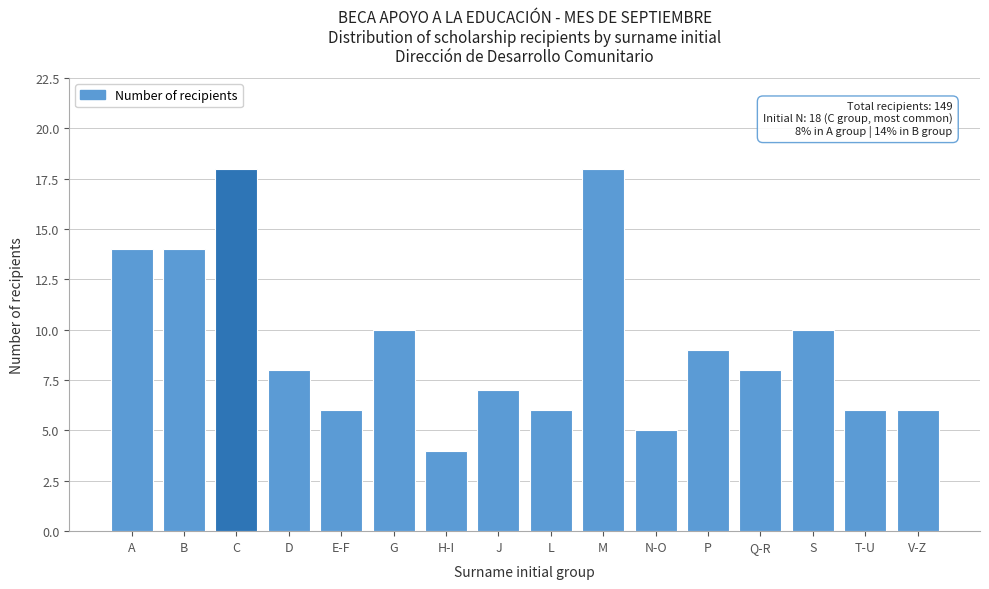

Reading left to right, transcribe all the data shown in this chart.

A=14	B=14	C=18	D=8	E-F=6	G=10	H-I=4	J=7	L=6	M=18	N-O=5	P=9	Q-R=8	S=10	T-U=6	V-Z=6